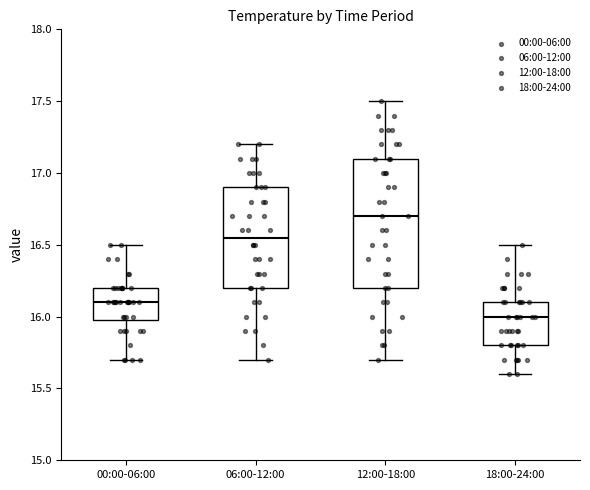

Which box has the lowest median line?

18:00-24:00